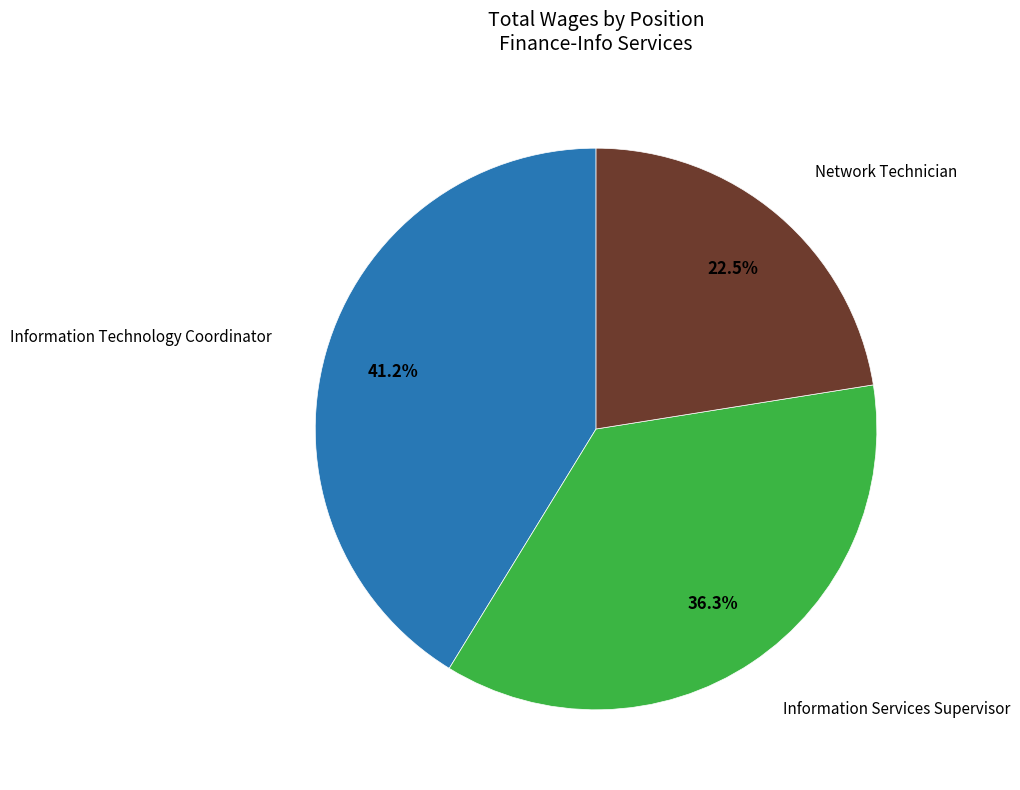

Is there any slice that represents more than half of the pie?

No